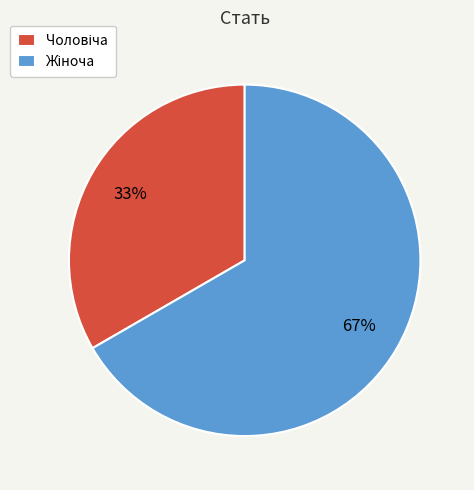

To the nearest percent, what is the difference between the Чоловіча and Жіноча slice percentages?

33%